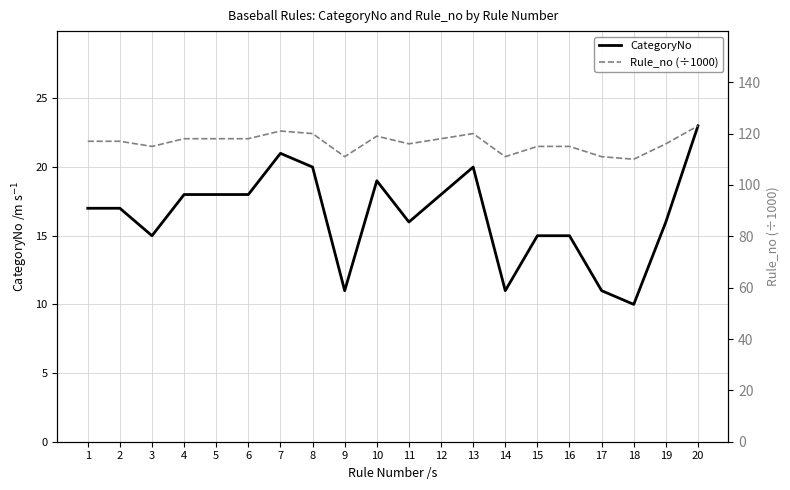

What is the total value across all series at 8?

140.0